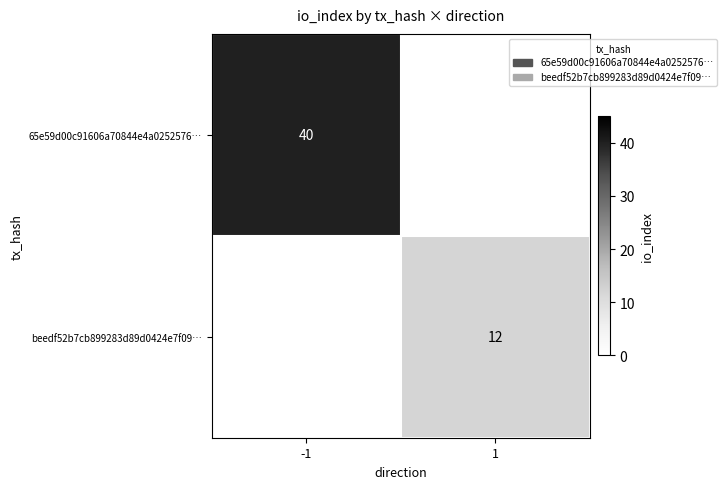

The value of beedf52b7cb899283d89d0424e7f09… at 1 is 8. True or false?

False